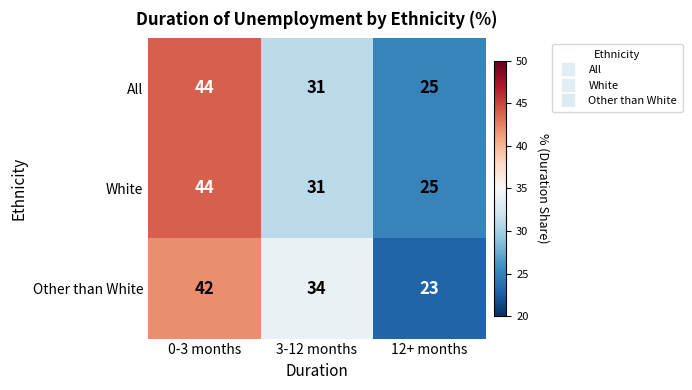

Count the number of categories in the chart.

3